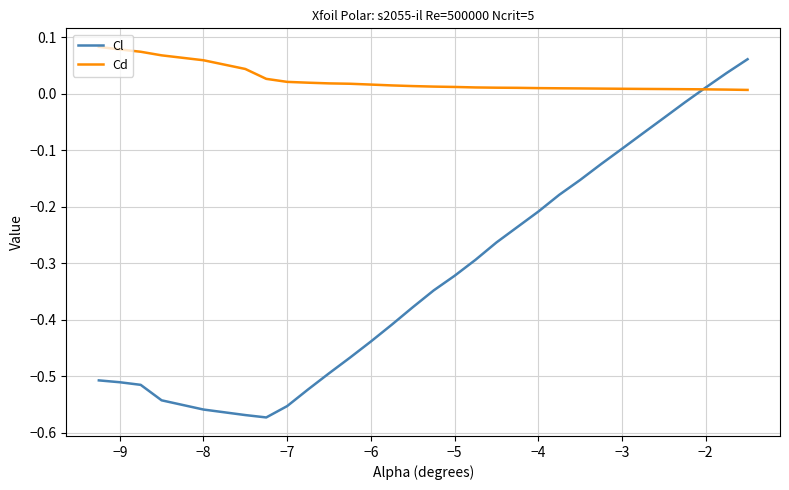

Which series has the widest spread of values?

Cl